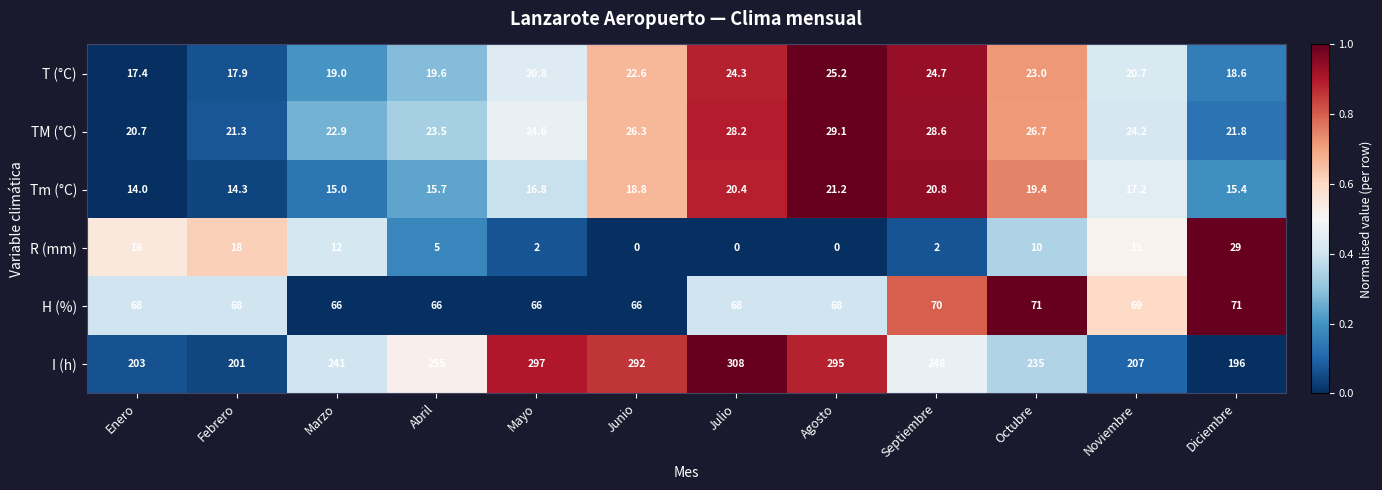

What is the total value across all series at Diciembre?

351.8